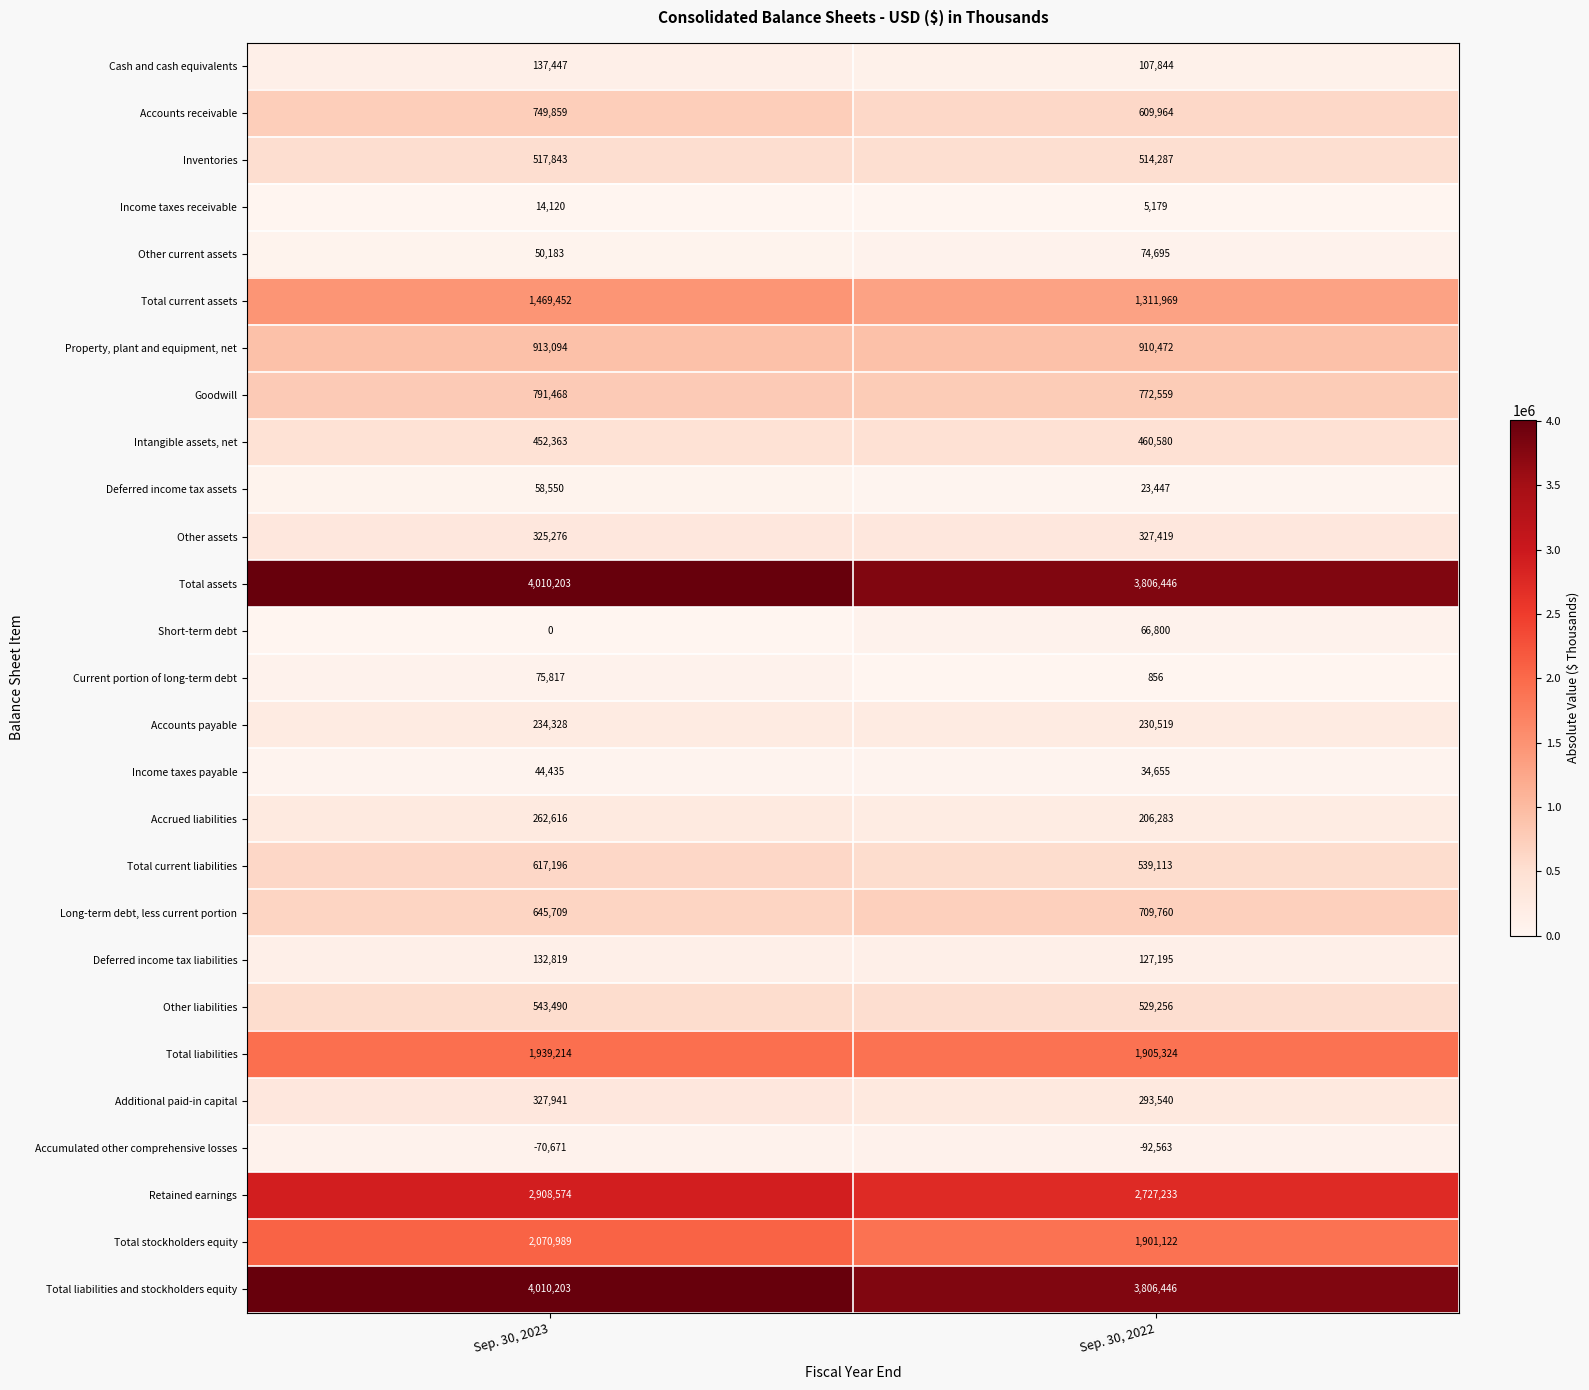

Is it true that Cash and cash equivalents equals 50253 at Sep. 30, 2023?

False